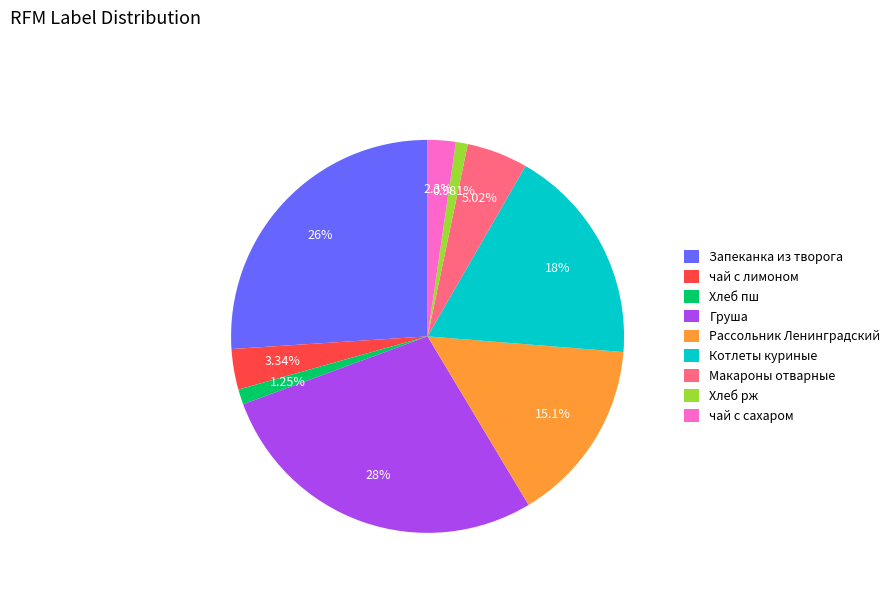

Which category has the biggest portion of the pie?

Груша